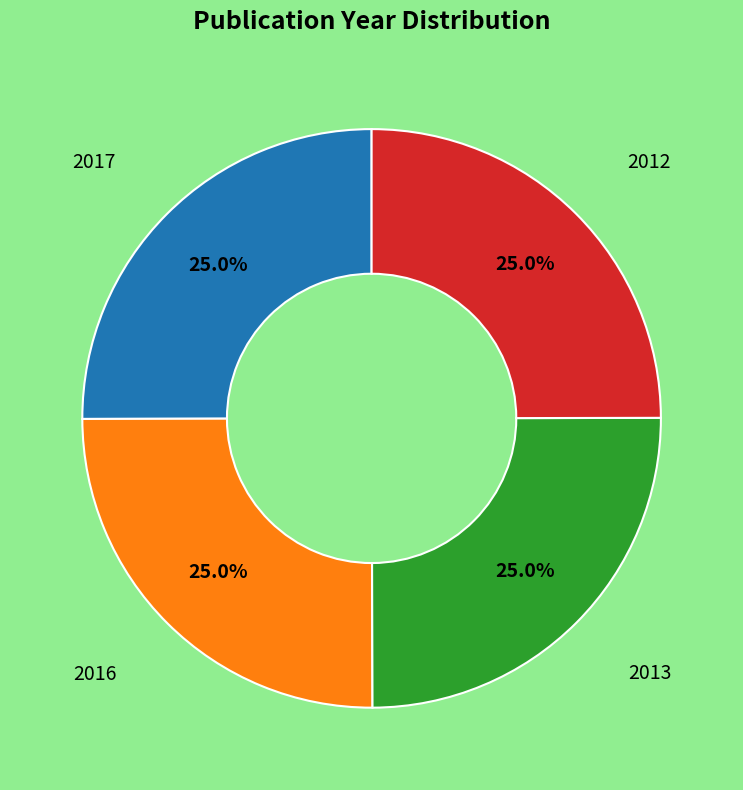

Does any single category account for the majority?

No